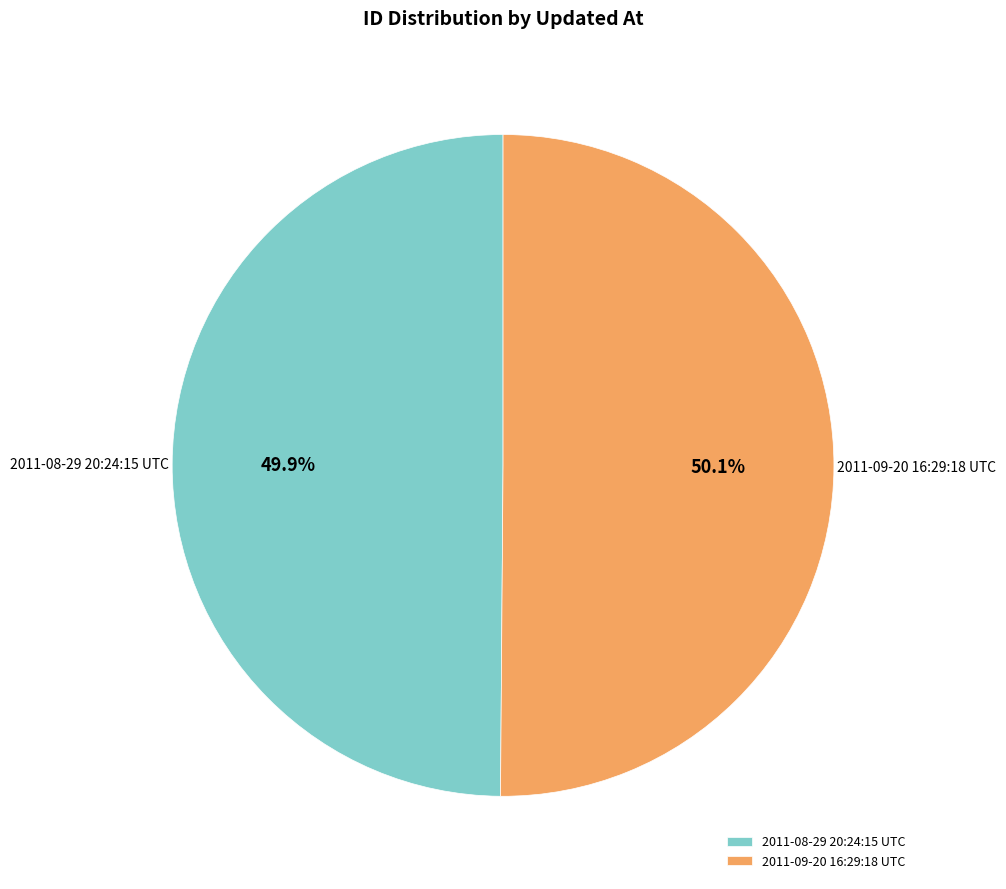

What is the ratio of the value at 2011-08-29 20:24:15 UTC to the value at 2011-09-20 16:29:18 UTC?

1.0